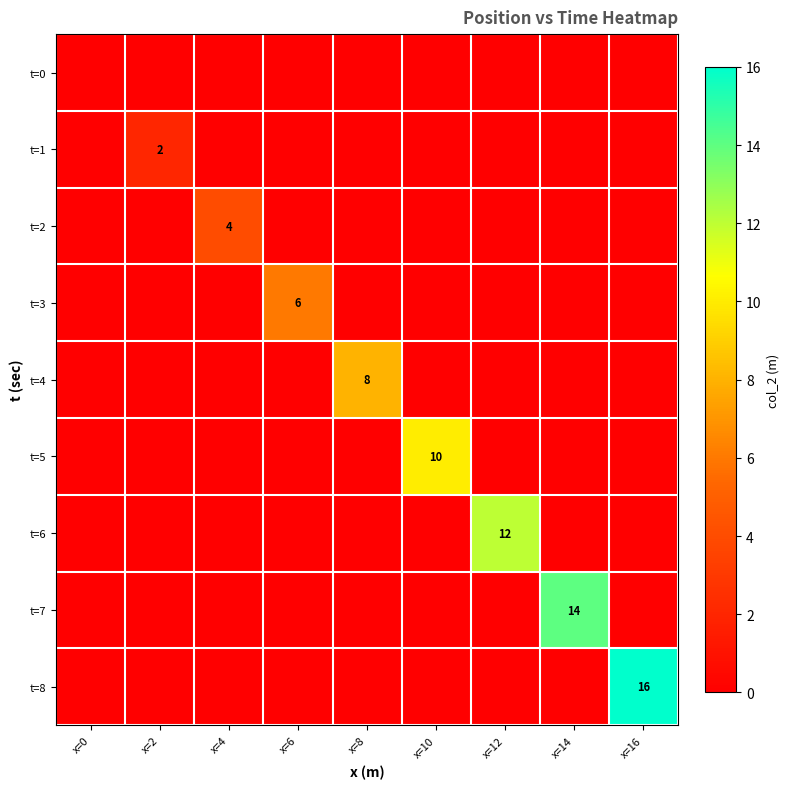

At which label is t=2 closest to 2?

x=0